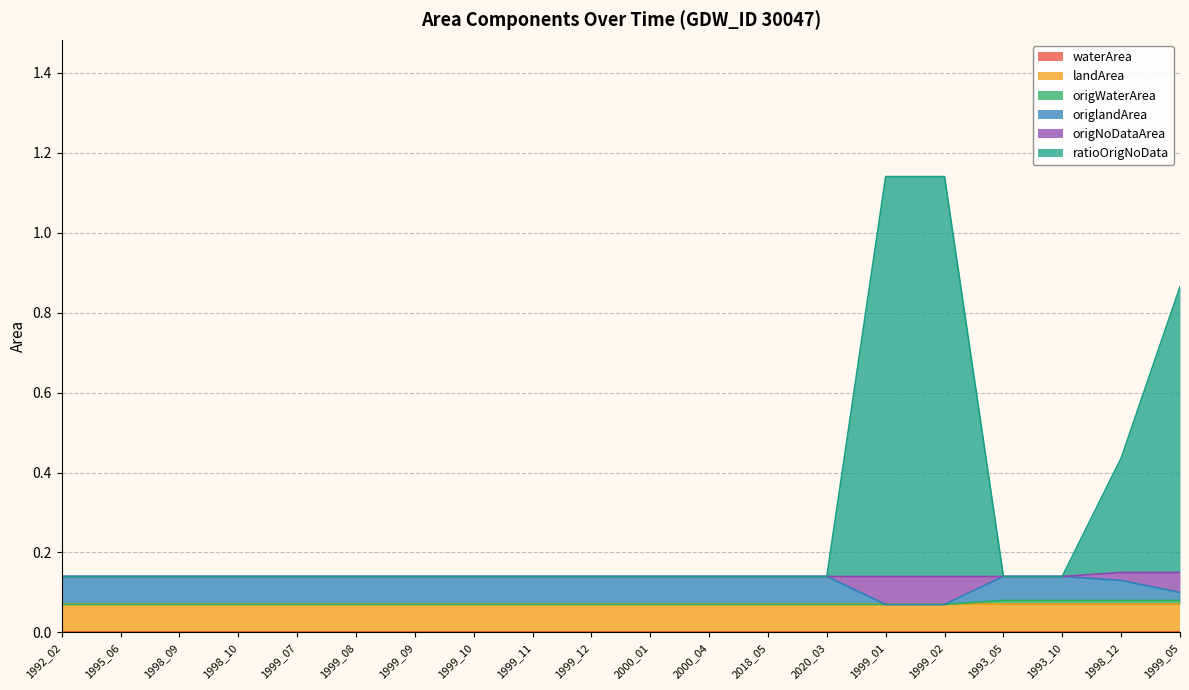

Does the chart display data point markers on the line(s)?

No